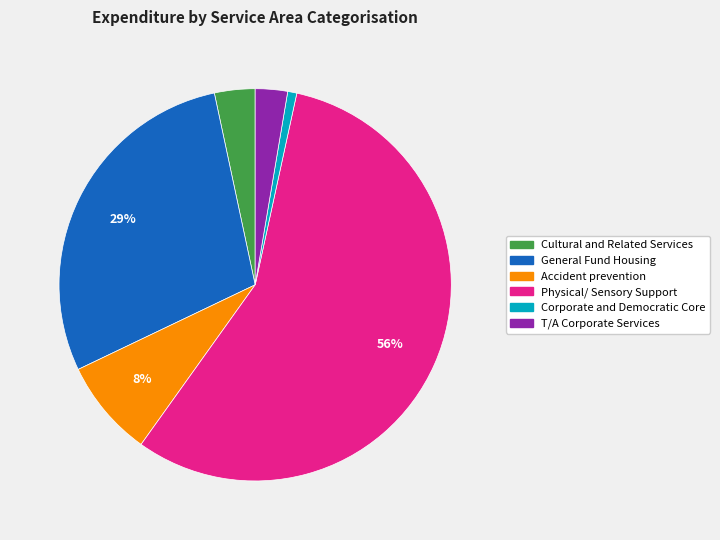

What percentage is the Accident prevention slice, to the nearest percent?

8%